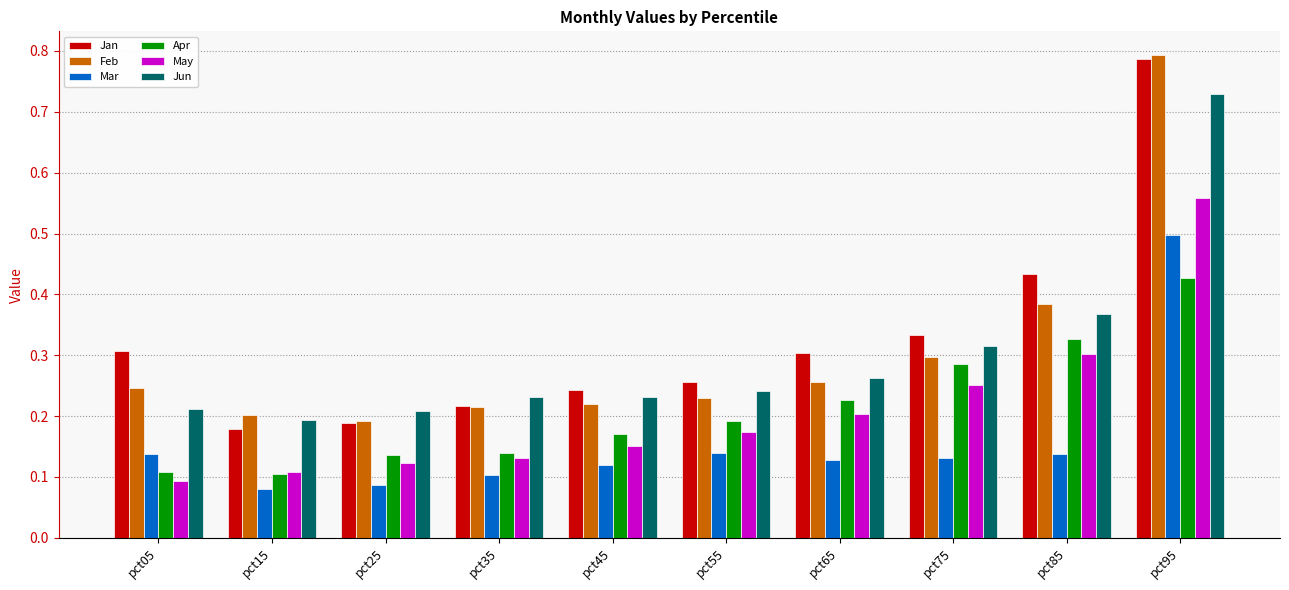

The May series shows 0.2 at pct05. True or false?

False